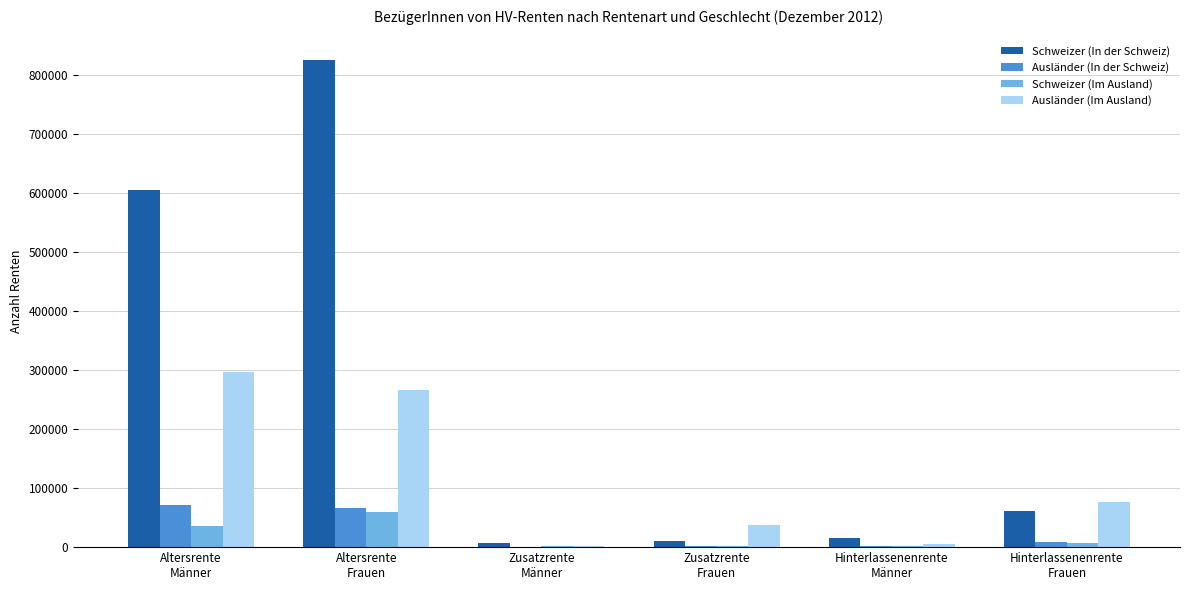

What is the greatest value displayed?

825597